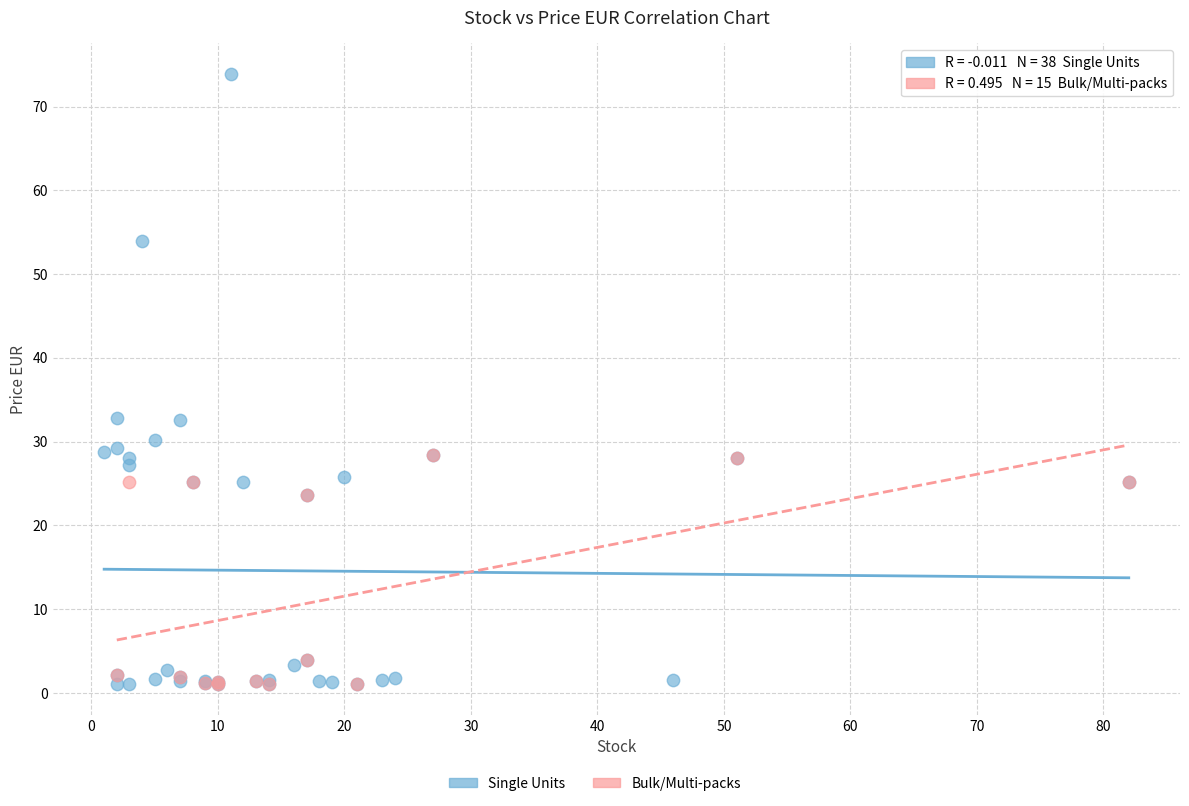

Which series has the widest spread of Y values?

Single Units